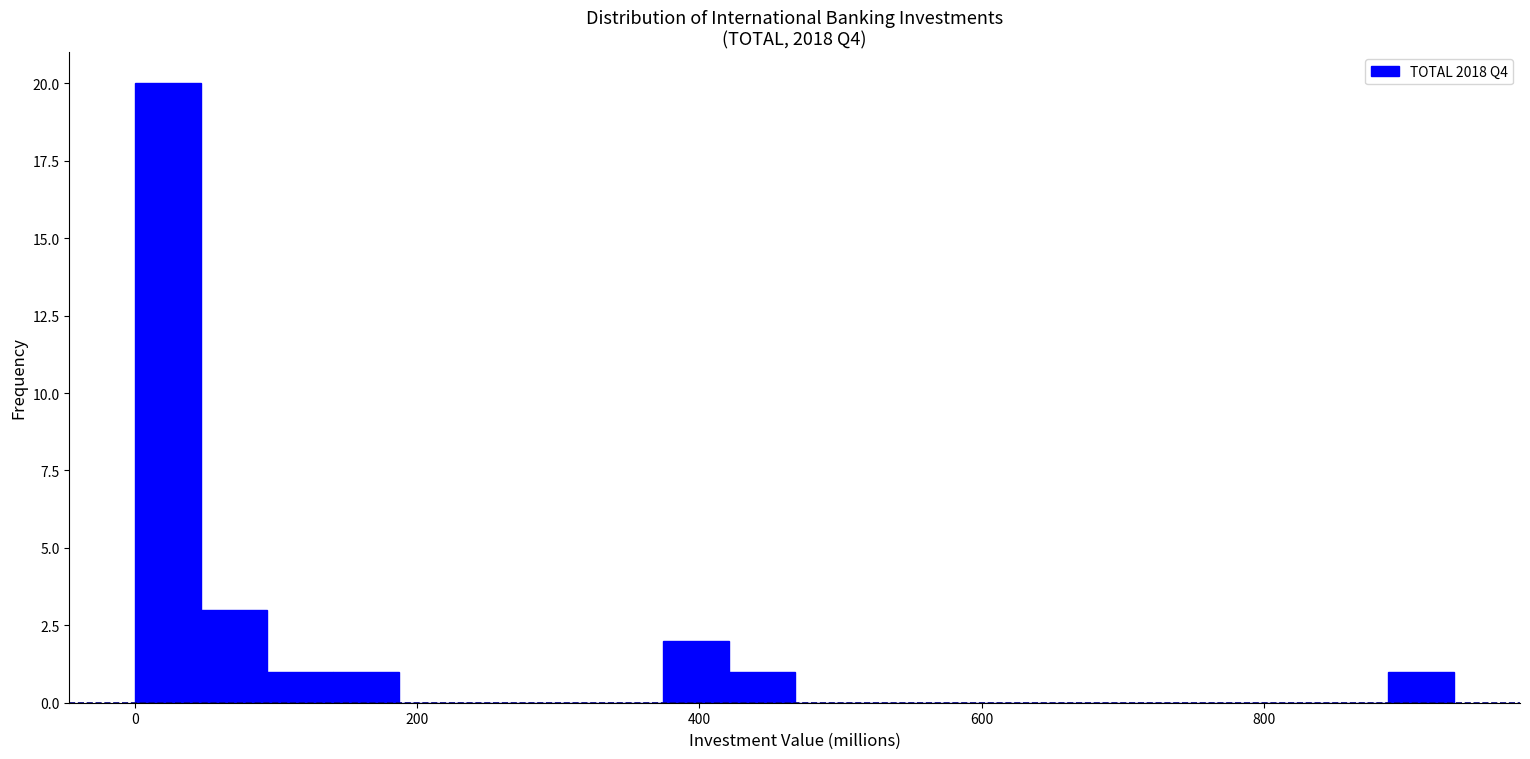

Read against the x-axis, roughly where is the centre of the tallest bar?

20